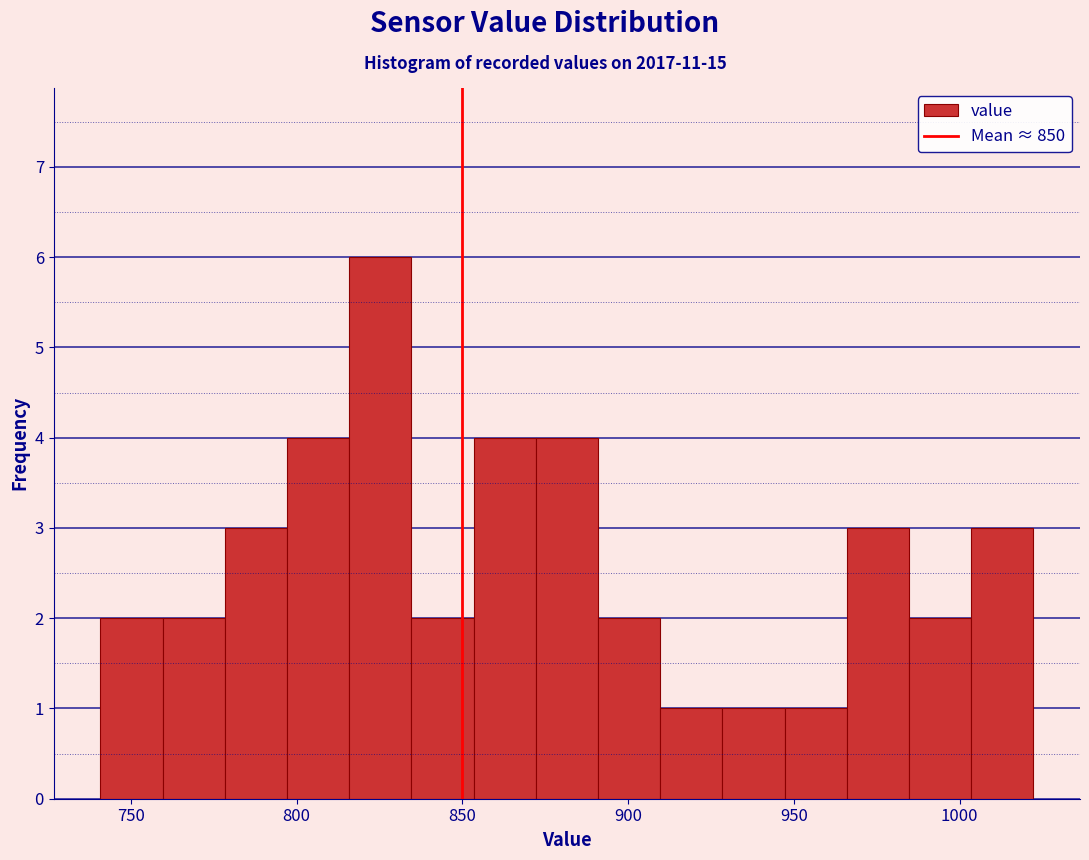

Around what value on the x-axis is the tallest bar? Give the approximate position of its centre, as read against the axis.

825